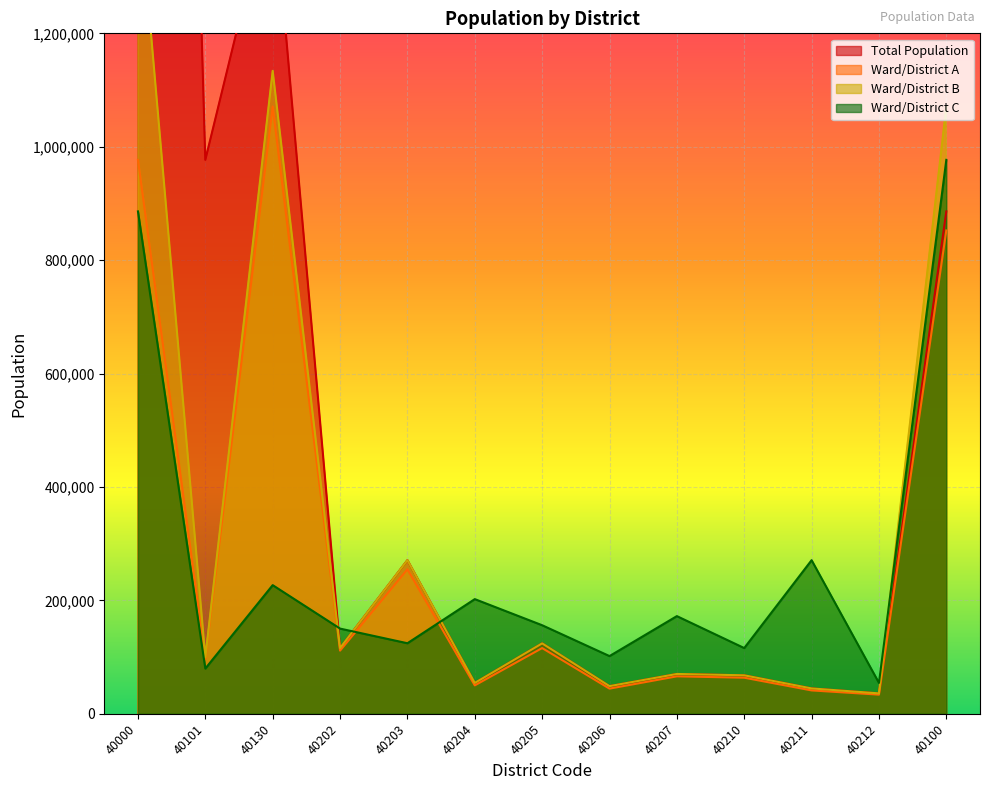

Is it true that Total Population equals 885970 at 40100?

True